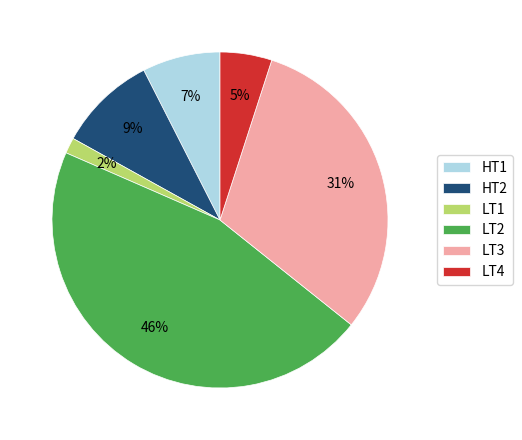

Does any single category account for the majority?

No